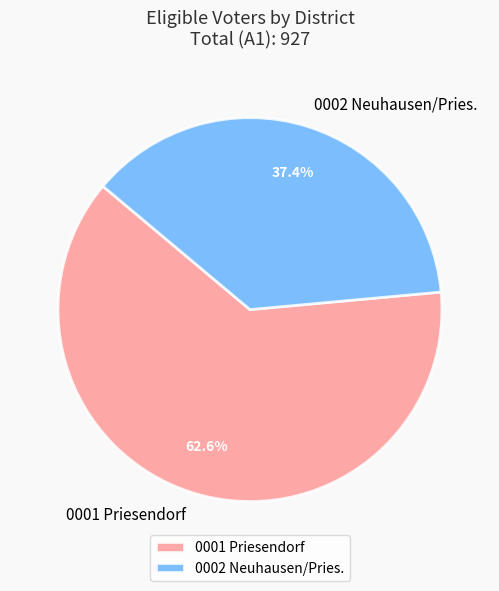

To the nearest percent, what is the average slice percentage?

50%